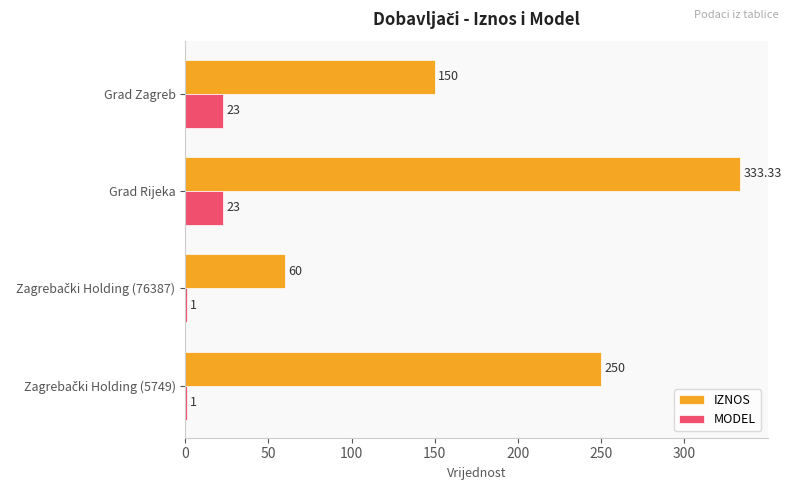

Which category has the highest value in the IZNOS series?

Grad Rijeka